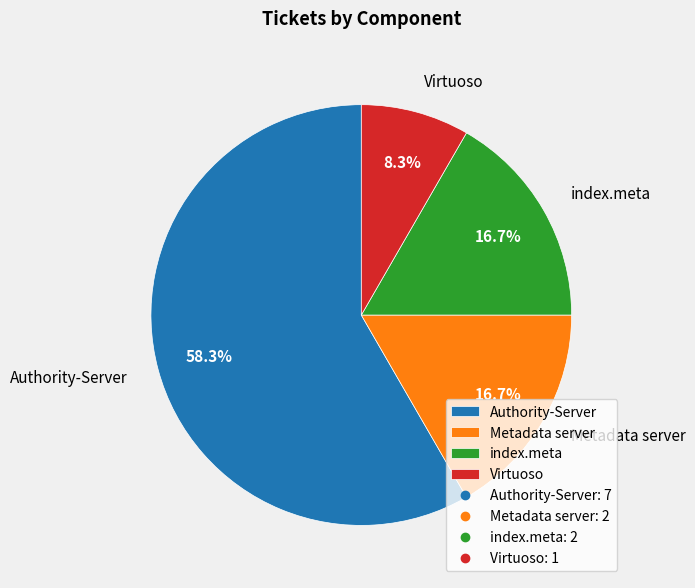

To the nearest percent, what is the difference between the largest and smallest slice percentages?

50%